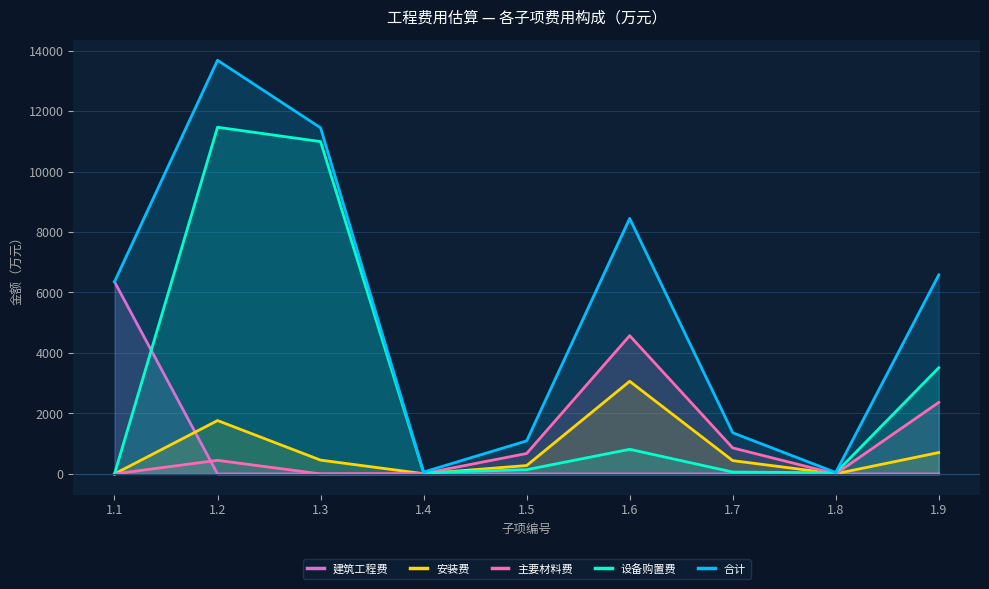

Where does the 合计 series first go above 6354?

1.1